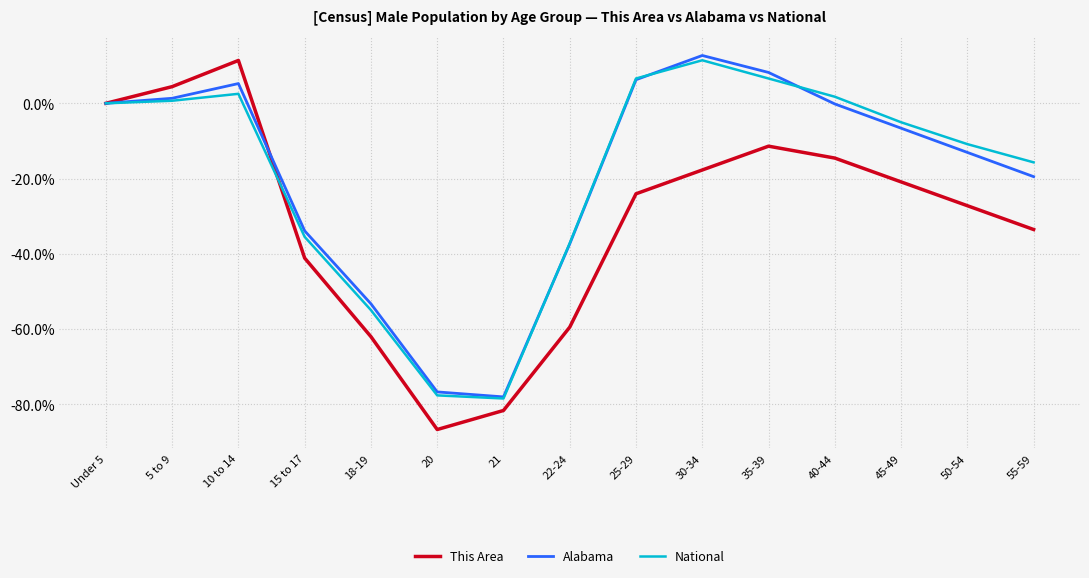

The National series shows -38.5 at 20. True or false?

False